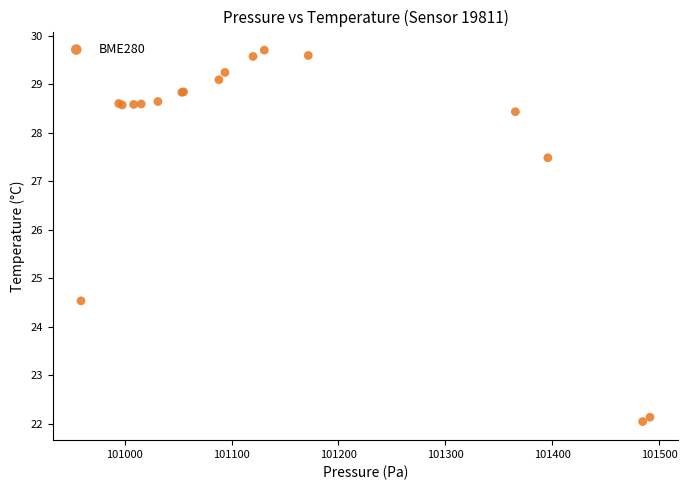

What Y value in the scatter plot is closest to 25?

24.5